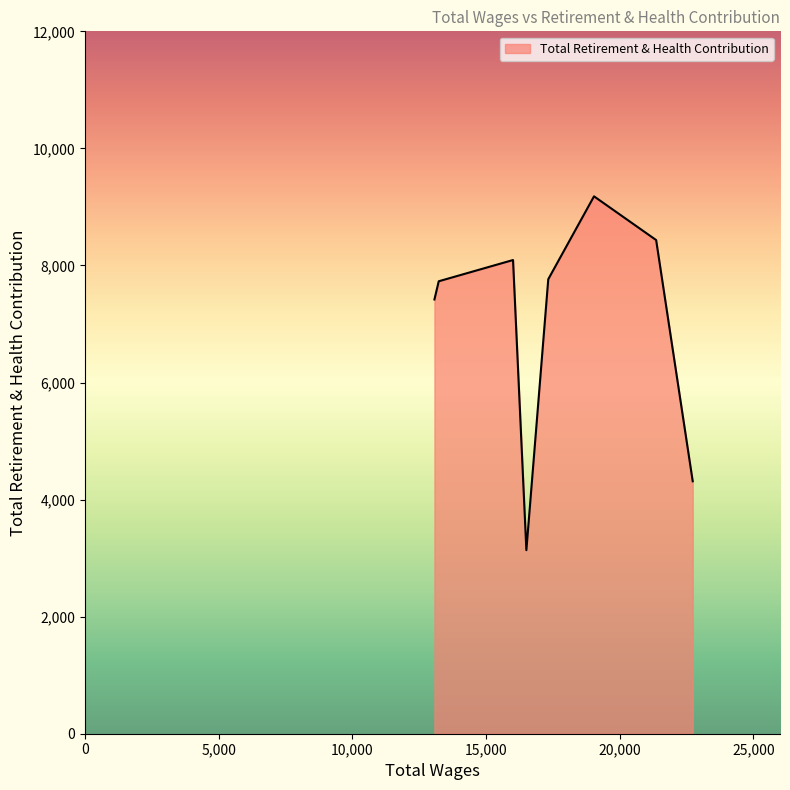

What is the difference between the second highest and second lowest values?

4121